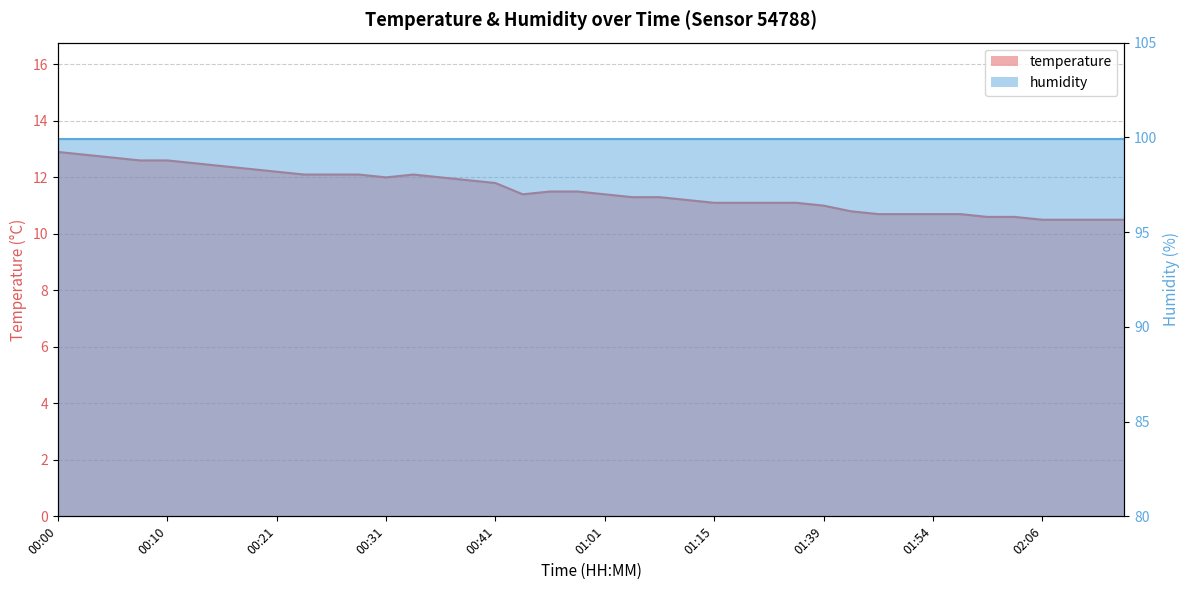

Where does the data first go above 11?

00:00